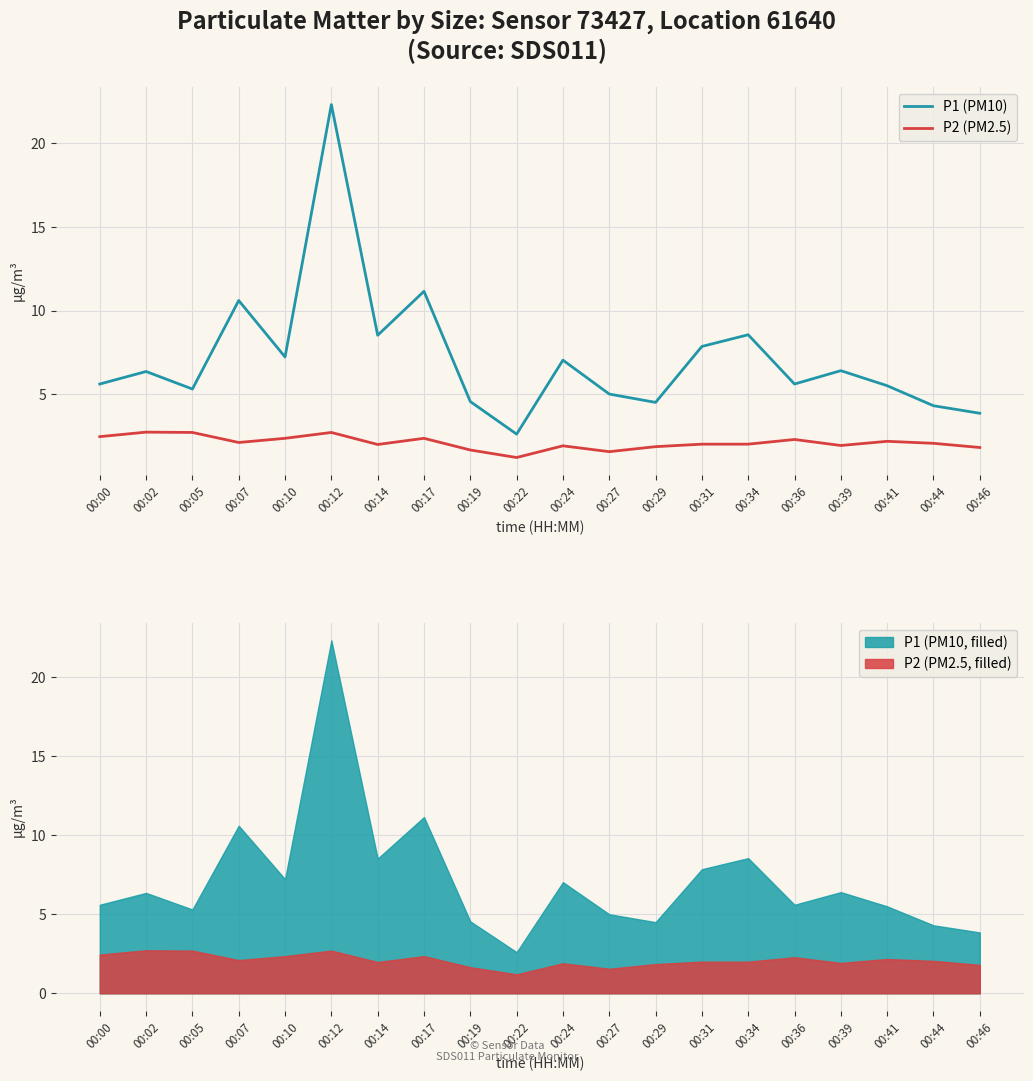

What is the spread (max minus min) of values at 00:27?

3.5